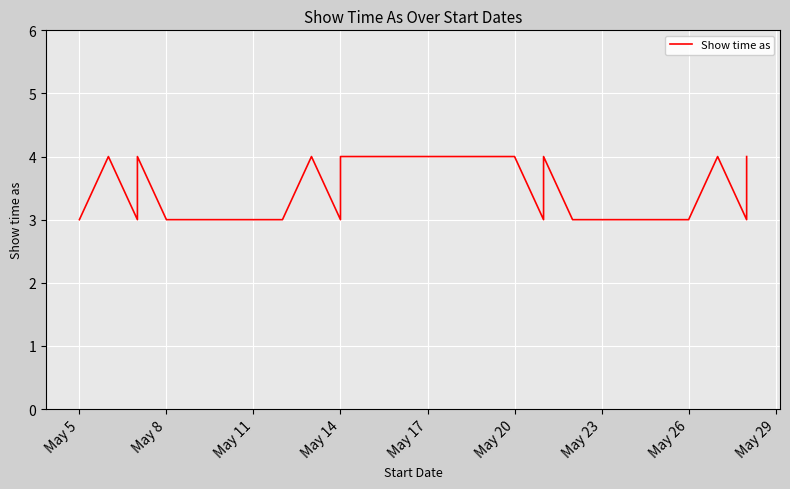

What is the average value?

3